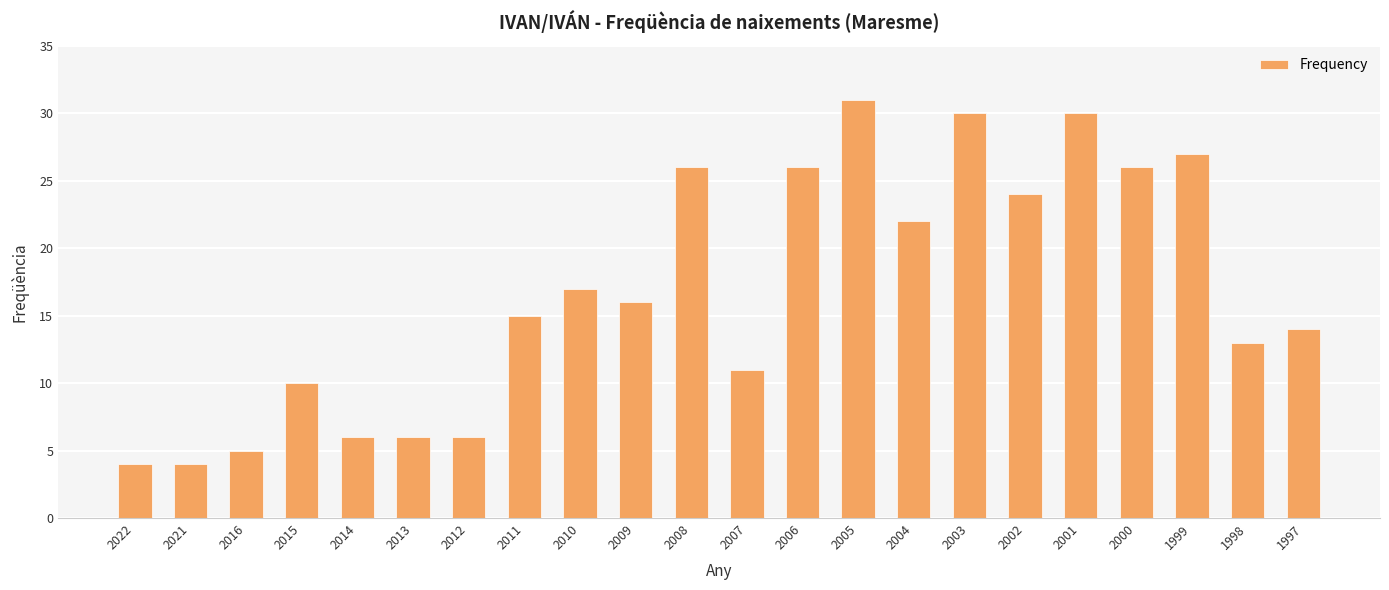

What is the value of the 18th bar from the left?

30